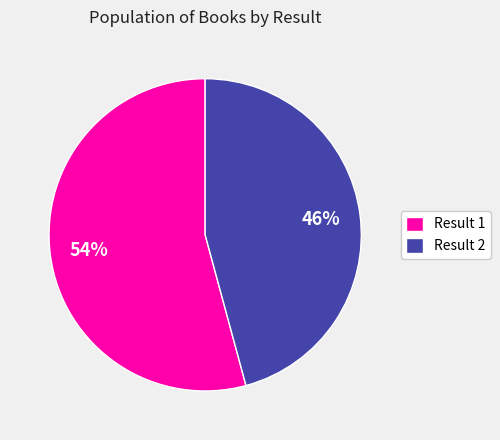

Between Result 1 and Result 2, which is larger?

Result 1